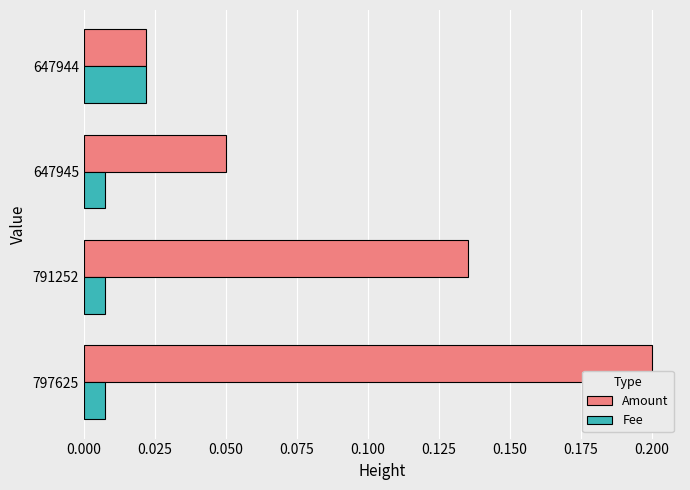

What is the sum of all Amount values?

0.4